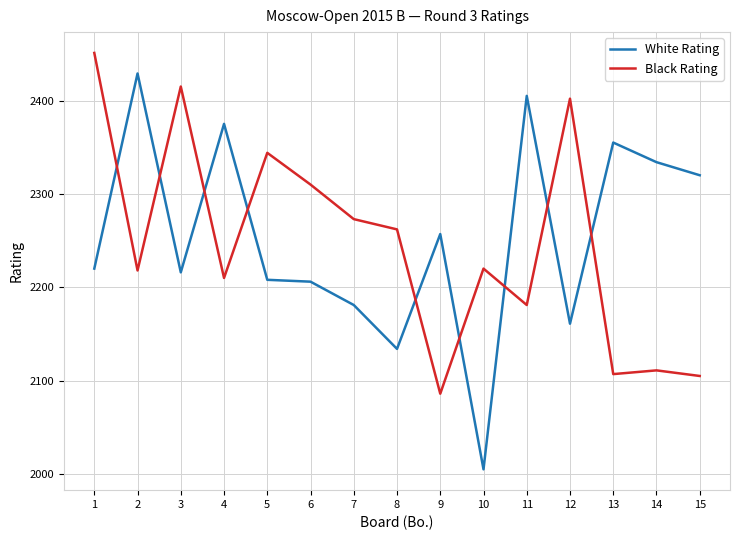

Between 9 and 13, which series saw the biggest shift?

White Rating